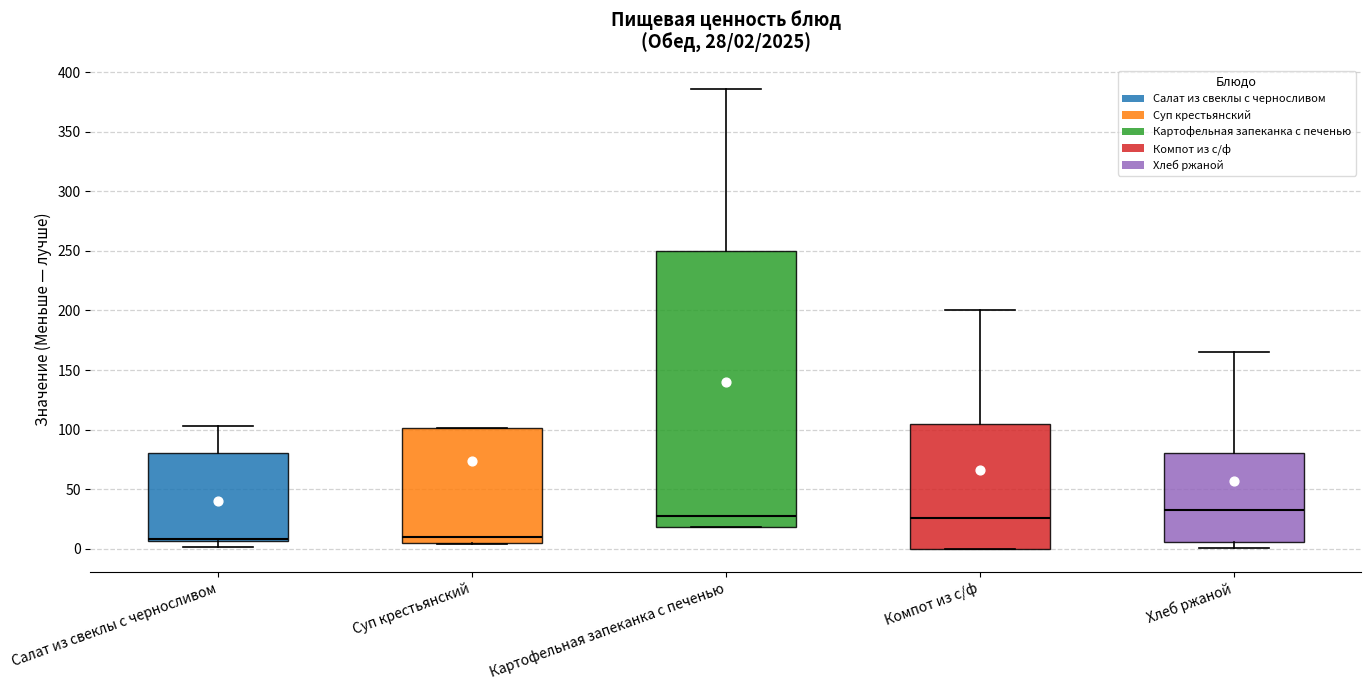

Which box is the tallest, from its lower edge to its upper edge?

Картофельная запеканка с печенью